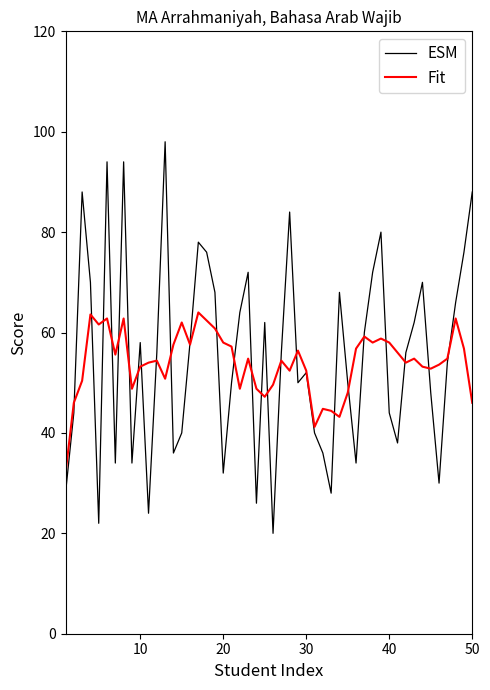

Which series has the widest spread of values?

ESM